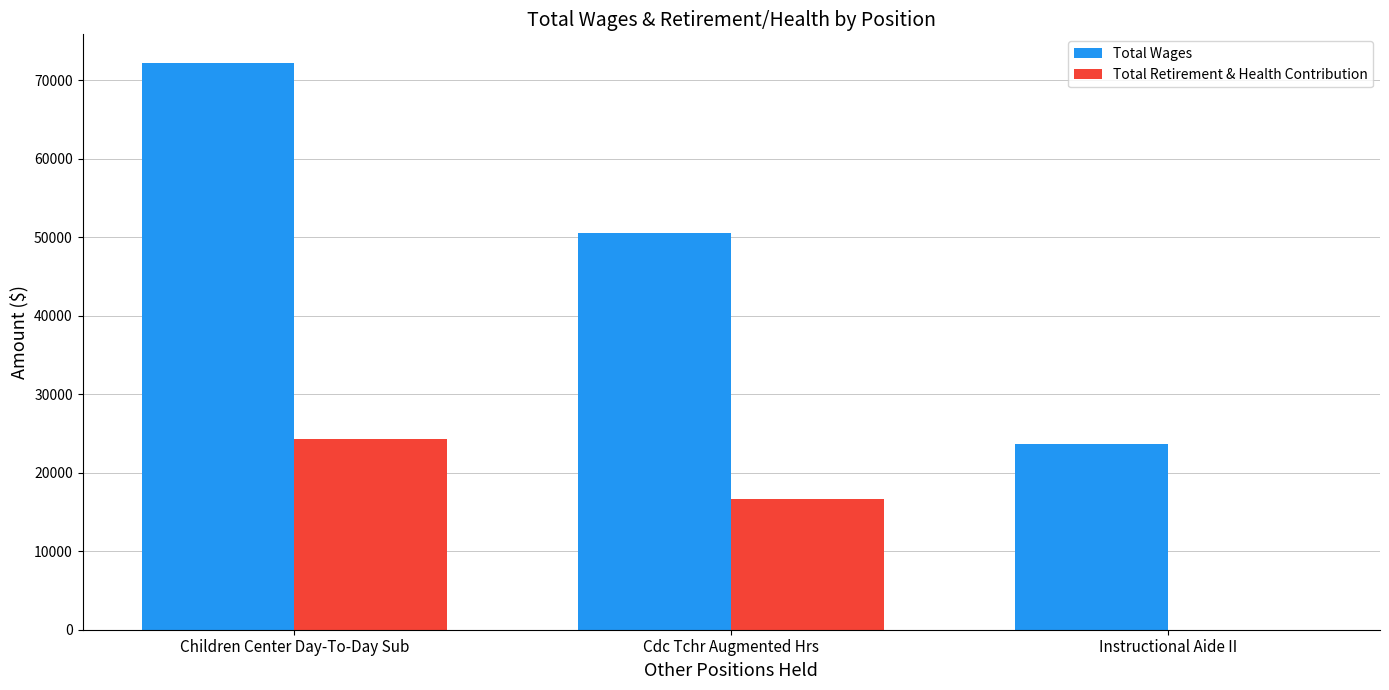

Where is Total Wages nearest to the value 47934?

Cdc Tchr Augmented Hrs